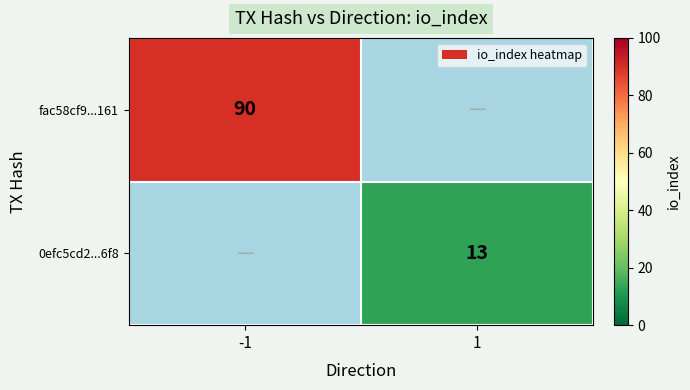

The value of fac58cf9...161 at -1 is 90. True or false?

True